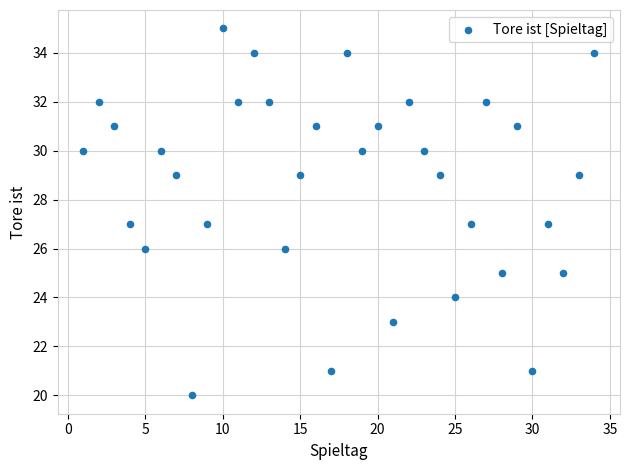

What is the range of X values (max minus min)?

33